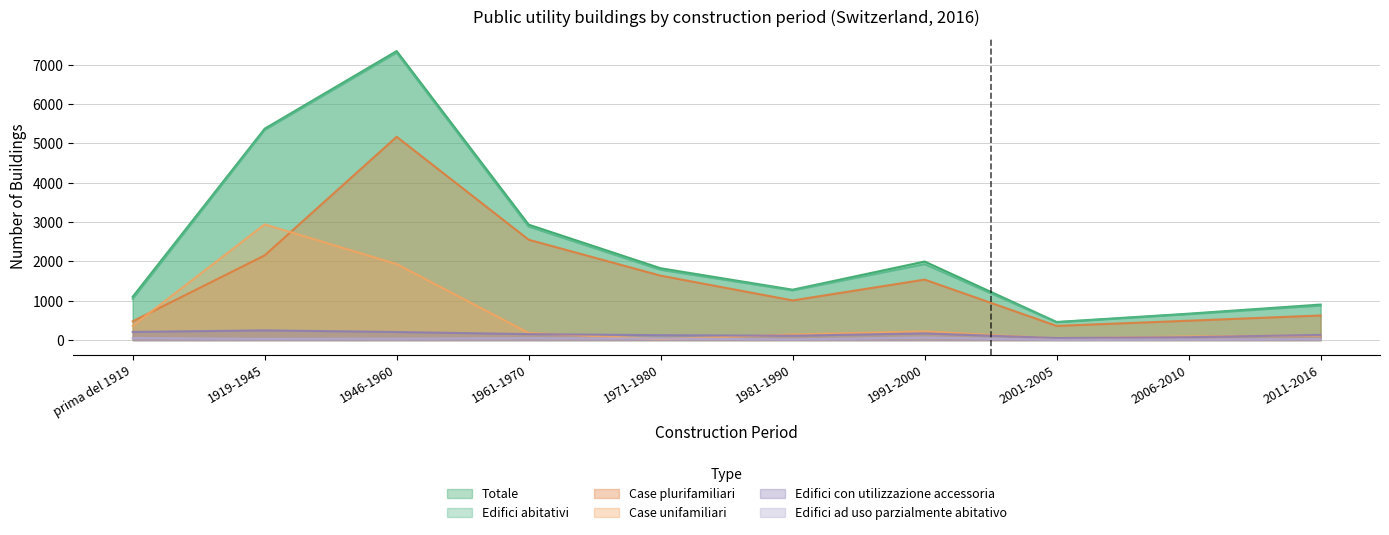

What is the total value across all series at 1919-1945?

16091